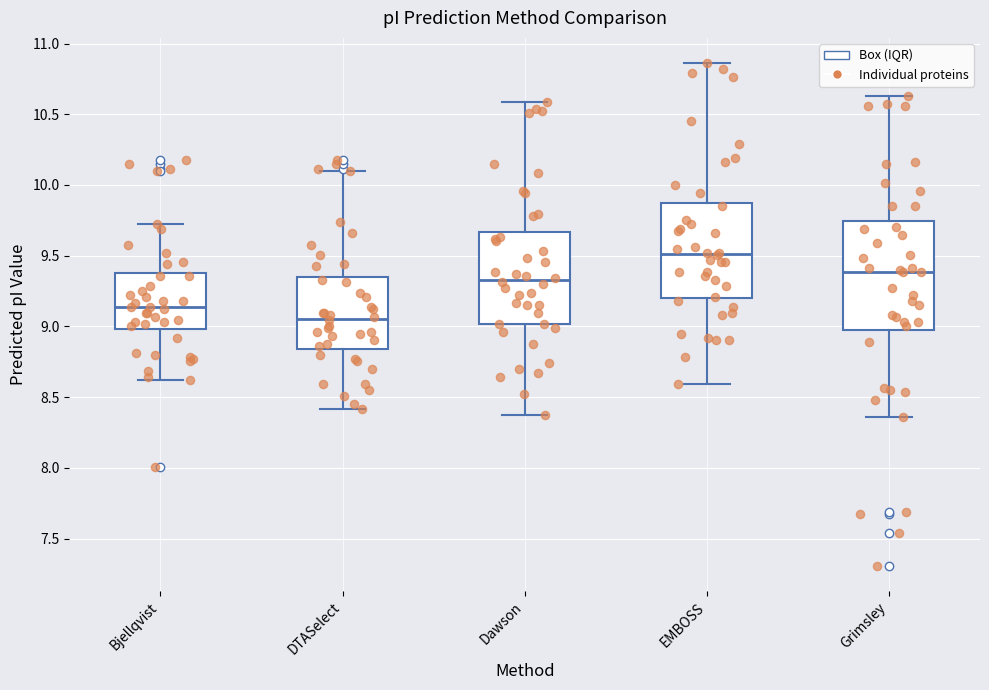

Reading left to right, read every box against the y-axis: the position of its median line, the range the box covers, and the ends of its whiskers. The values are not printed on the chart, so give them approximately, as read against the axis.

Bjellqvist: median 9.15, box 9.00 to 9.40, whiskers 8.60 to 9.70
DTASelect: median 9.05, box 8.85 to 9.35, whiskers 8.40 to 10.10
Dawson: median 9.35, box 9.00 to 9.65, whiskers 8.40 to 10.60
EMBOSS: median 9.50, box 9.20 to 9.85, whiskers 8.60 to 10.85
Grimsley: median 9.40, box 8.95 to 9.75, whiskers 8.35 to 10.65